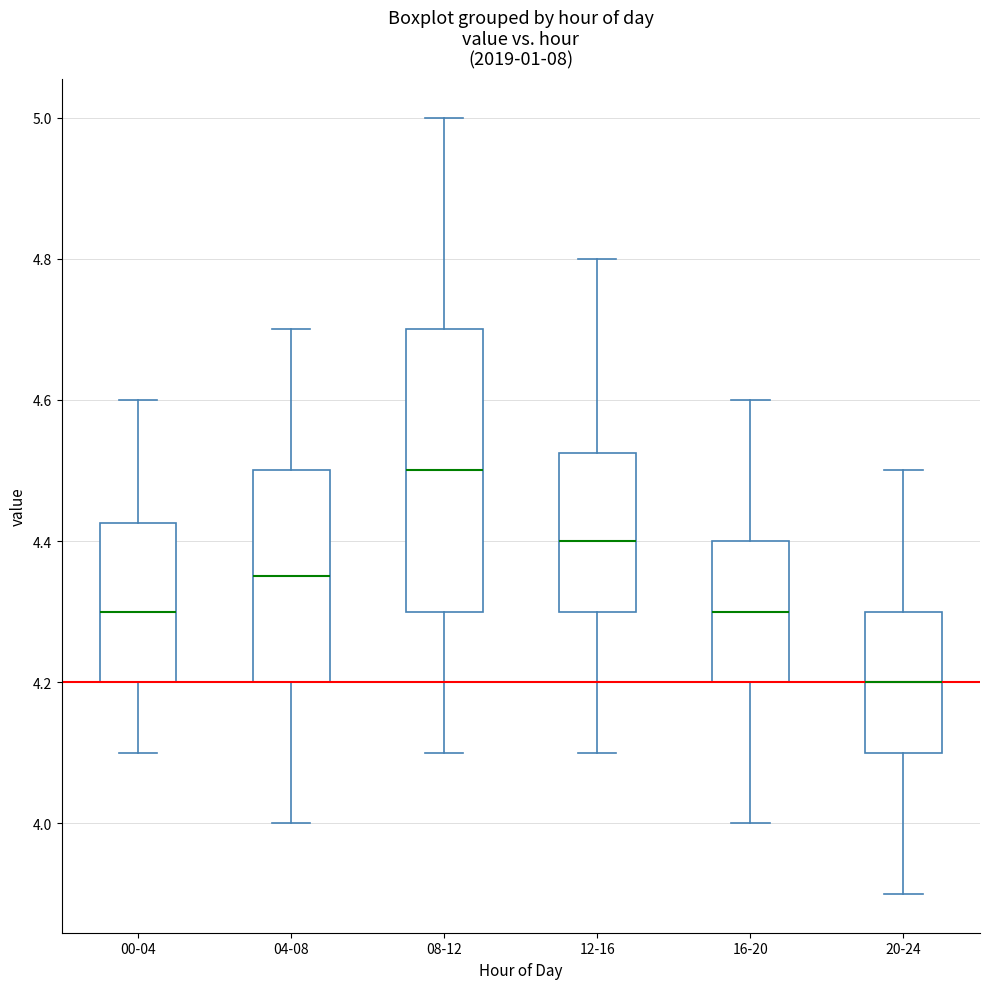

Reading left to right, transcribe this box plot: for each box, give where its median line is, the range the box spans, and where its two whiskers end, as read against the y-axis. The values are not printed on the chart, so give them approximately, as read against the axis.

00-04: median 4.30, box 4.20 to 4.42, whiskers 4.10 to 4.60
04-08: median 4.36, box 4.20 to 4.50, whiskers 4.00 to 4.70
08-12: median 4.50, box 4.30 to 4.70, whiskers 4.10 to 5.00
12-16: median 4.40, box 4.30 to 4.52, whiskers 4.10 to 4.80
16-20: median 4.30, box 4.20 to 4.40, whiskers 4.00 to 4.60
20-24: median 4.20, box 4.10 to 4.30, whiskers 3.90 to 4.50